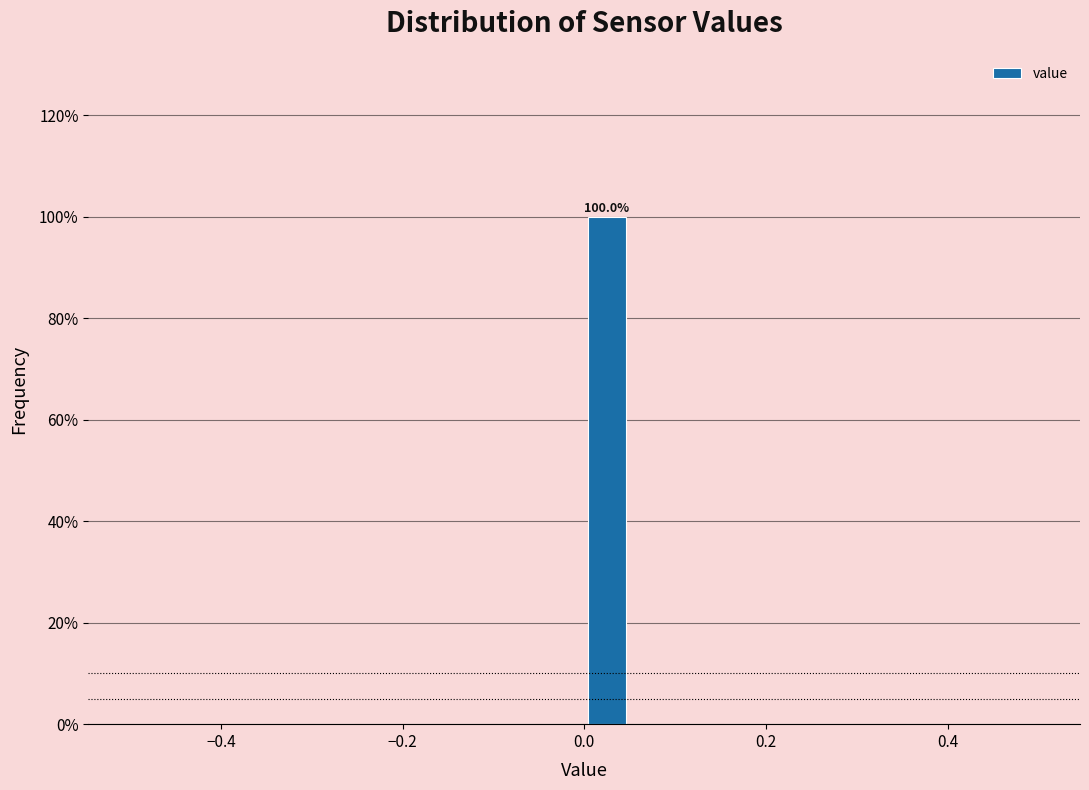

Read against the x-axis, roughly where is the centre of the tallest bar?

0.02